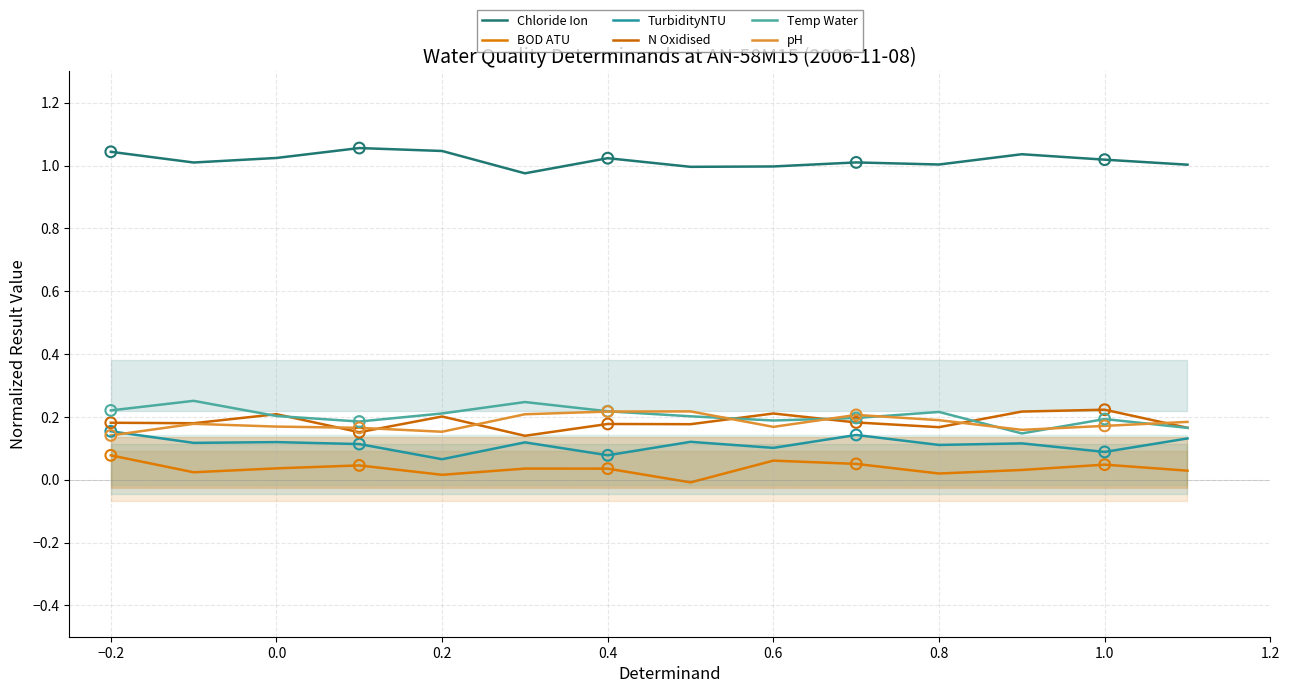

Is the value of Chloride Ion at 0.2 greater than the value of BOD ATU at 0.6?

Yes